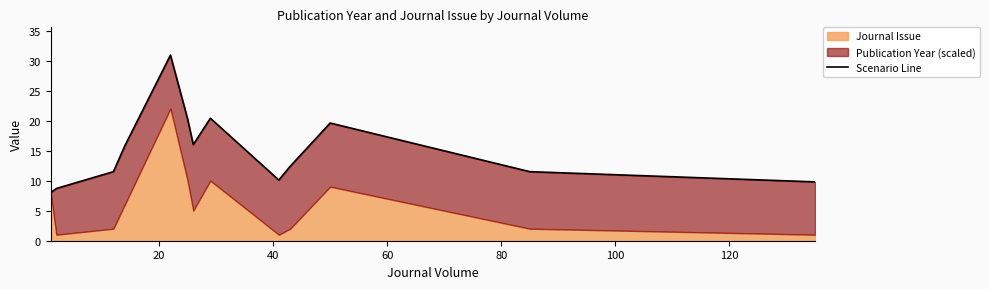

Does the chart display data point markers on the line(s)?

No